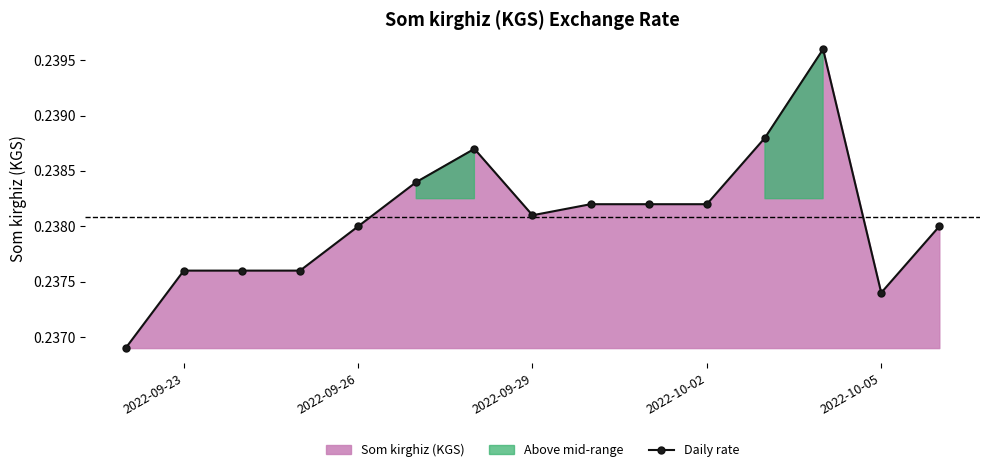

How many points are higher than both their immediate neighbors (excluding endpoints)?

2